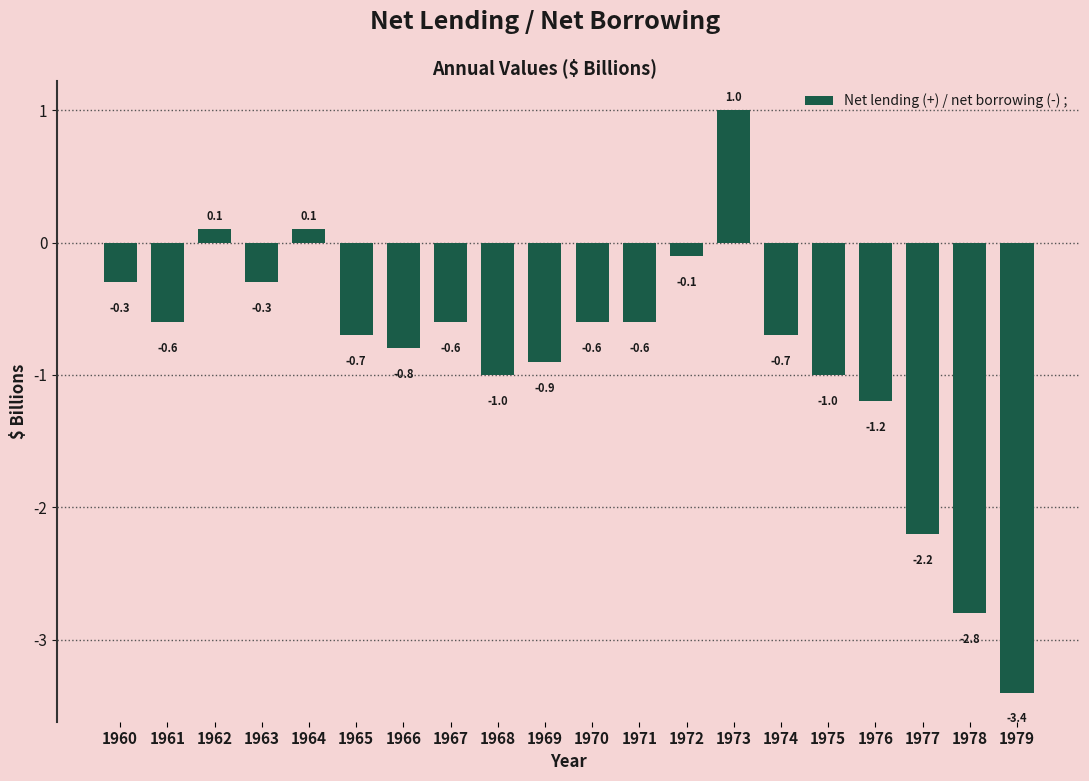

Between 1968 and 1960, which is larger?

1960